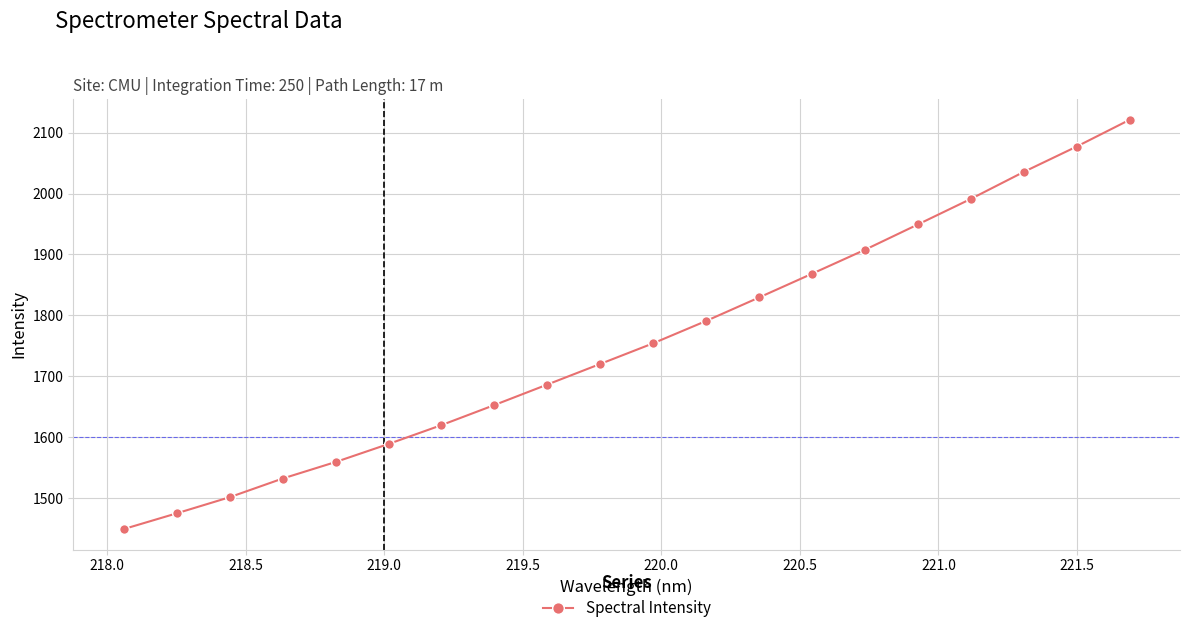

How many lines are shown in the chart?

1